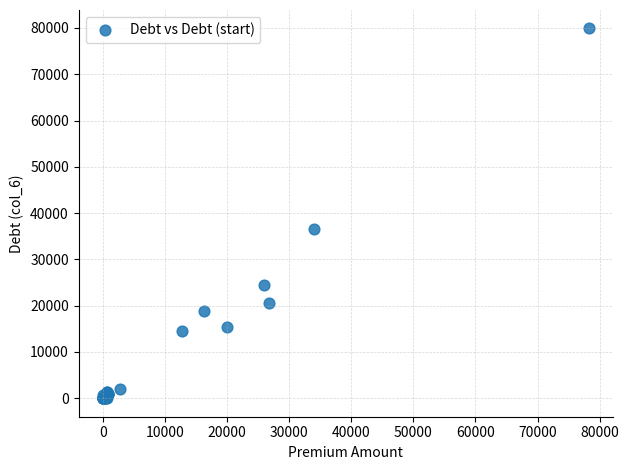

What Y value in the scatter plot is closest to 39946?

36484.1